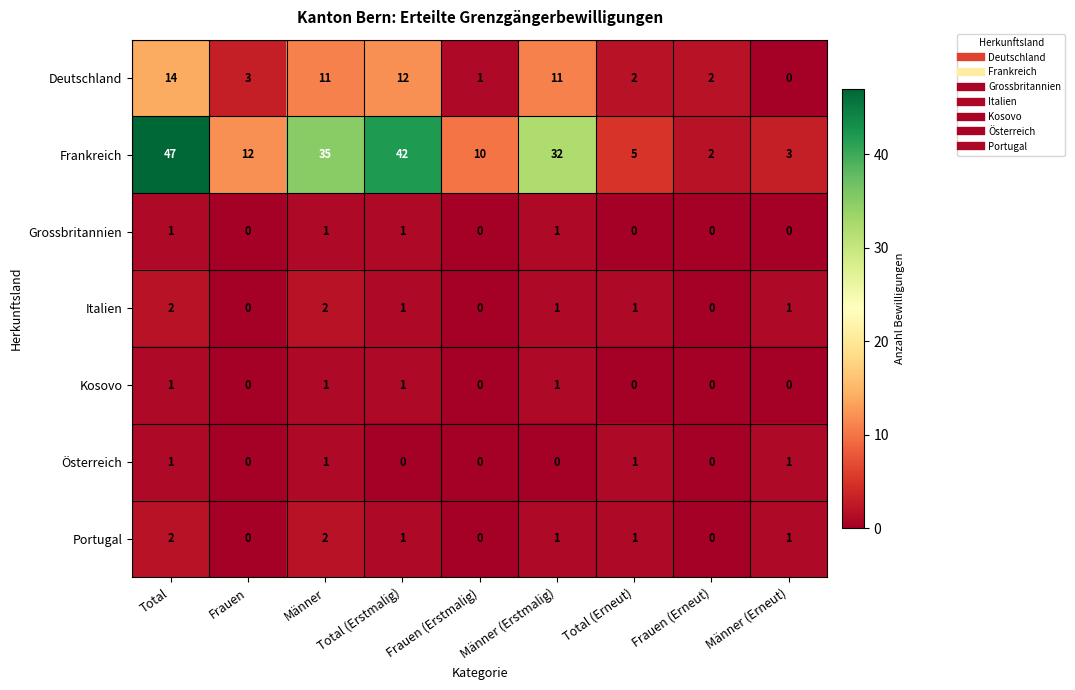

Which series has the largest total across all categories?

Frankreich